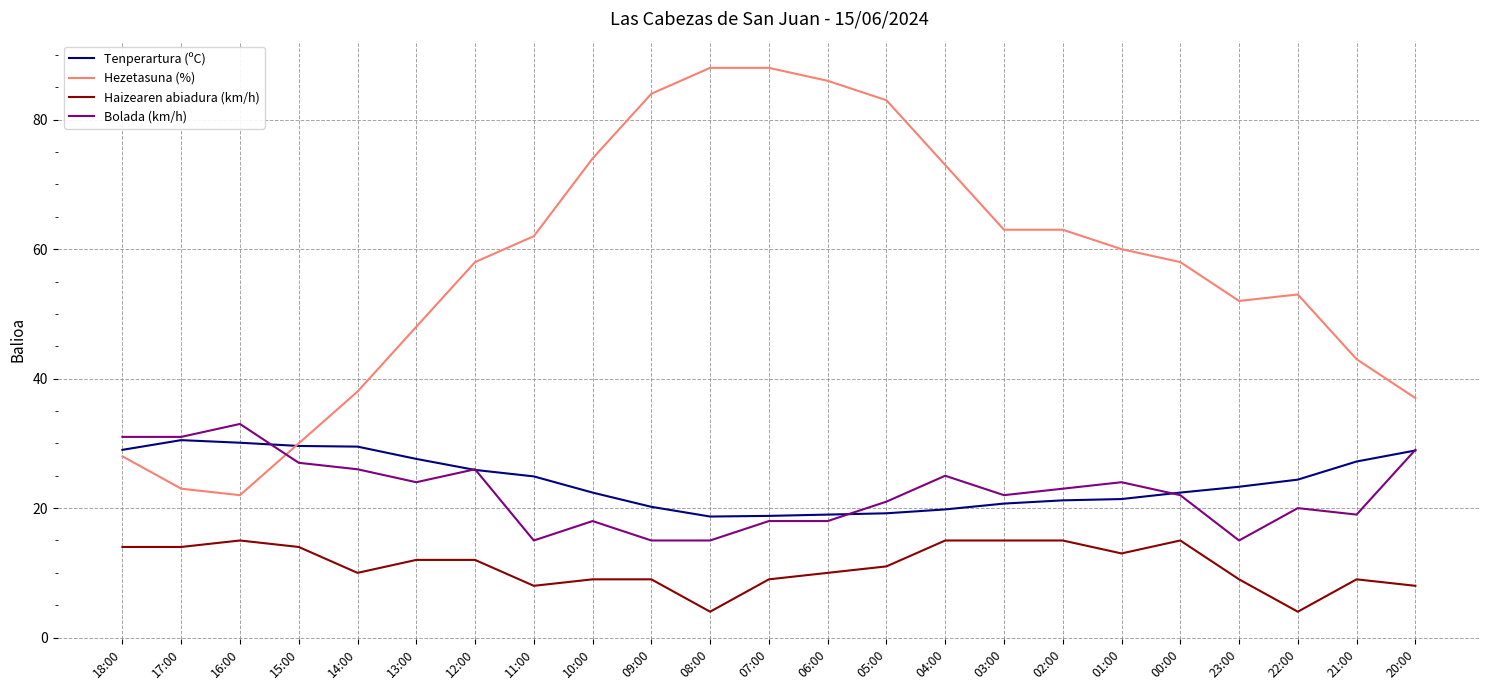

What position from the left is 14:00?

5